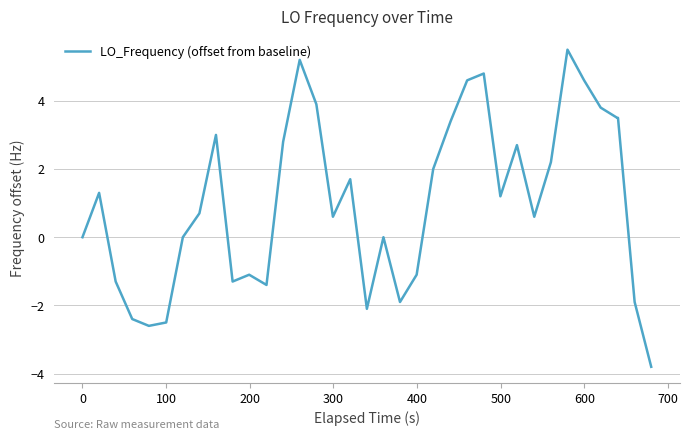

What is the minimum value shown in the chart?

-3.8